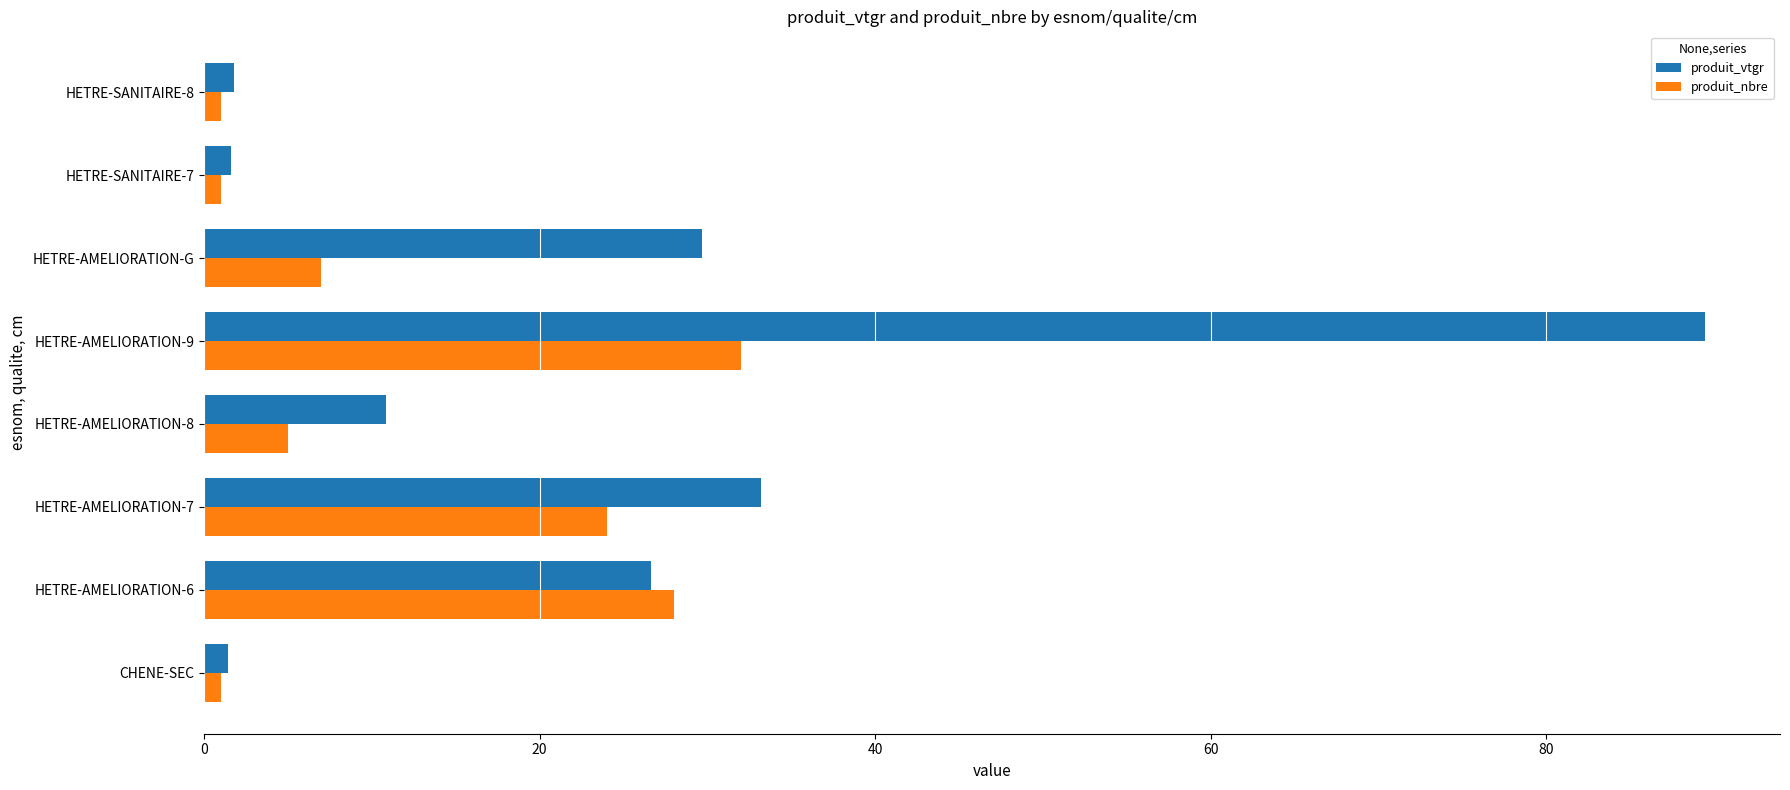

The produit_vtgr series shows 1.8 at HETRE-SANITAIRE-8. True or false?

True